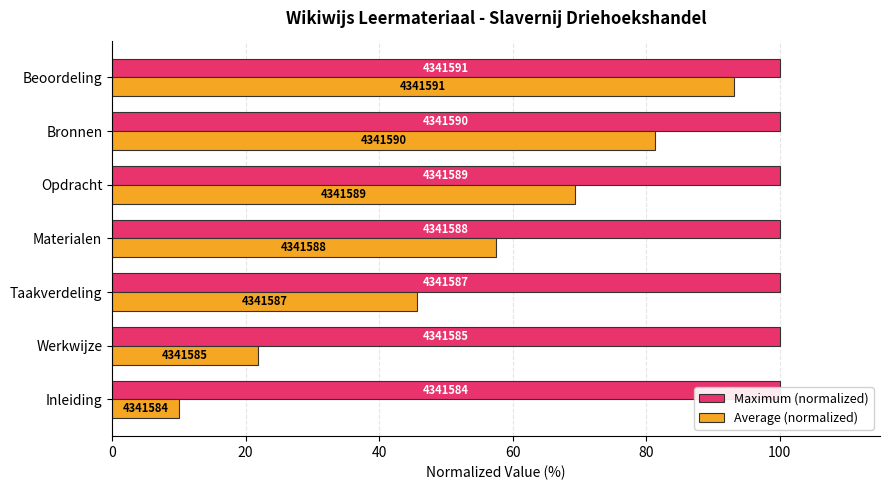

What are all the series names shown in the legend?

Maximum (normalized), Average (normalized)